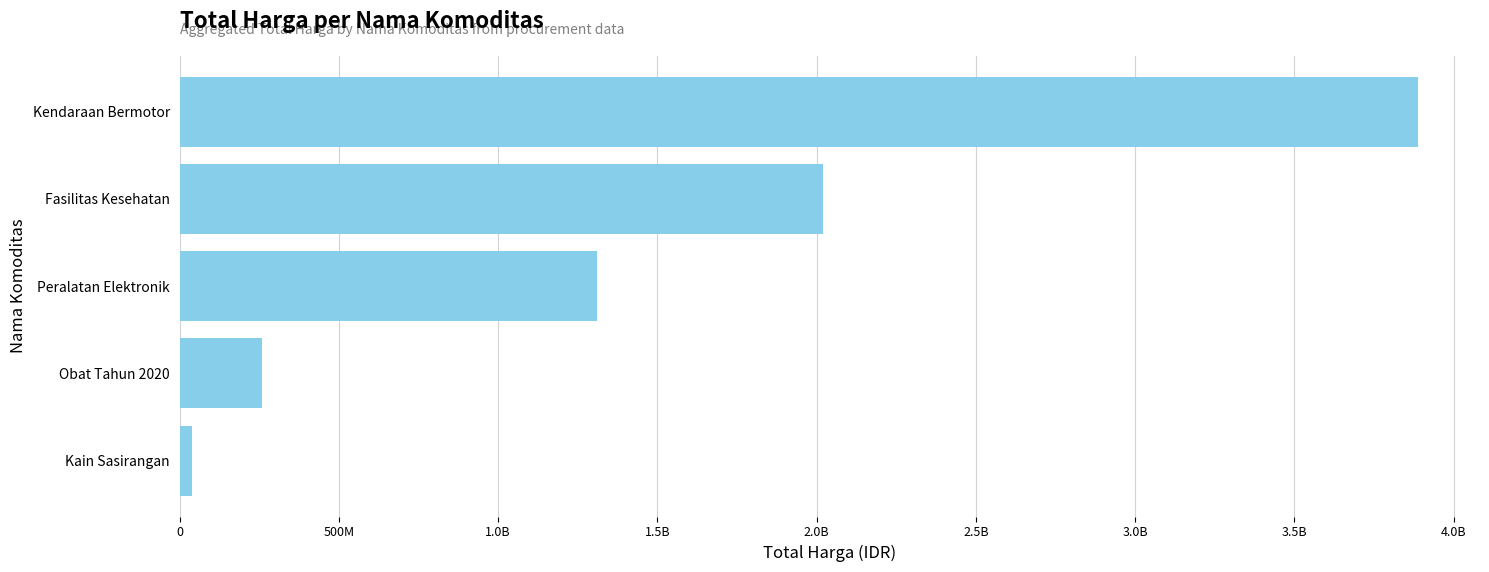

Does the chart contain any negative values?

No